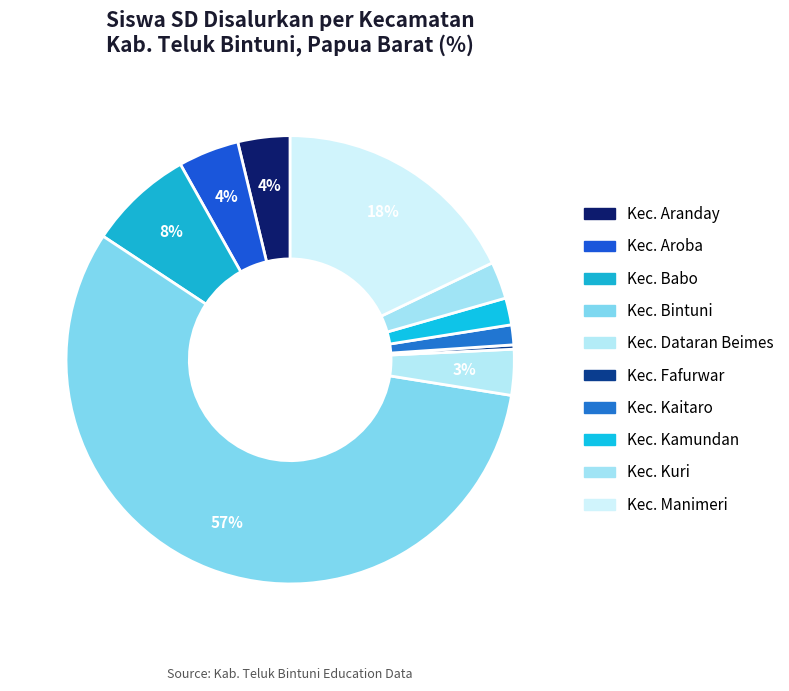

To the nearest percent, what percentage of the pie is Kec. Babo?

8%